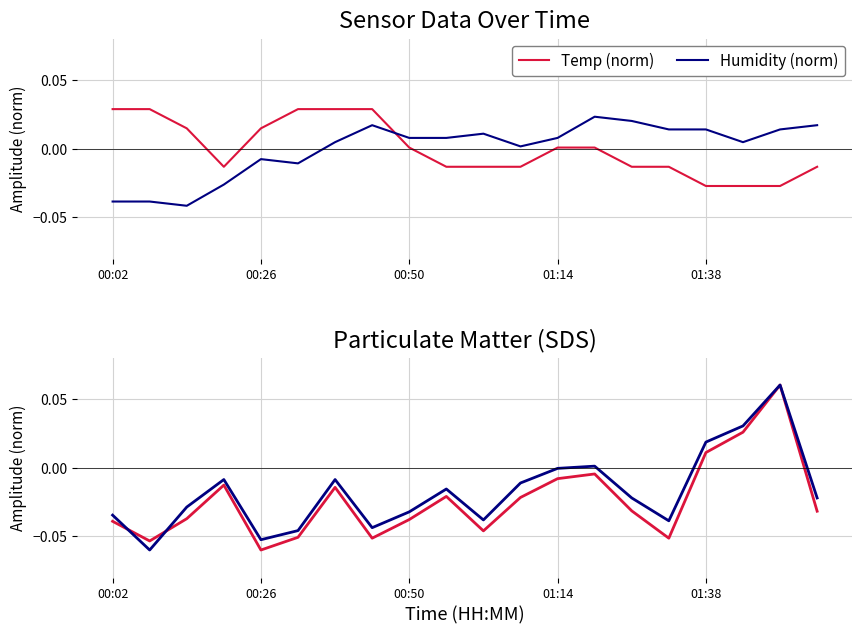

How many data points does each series have?

20